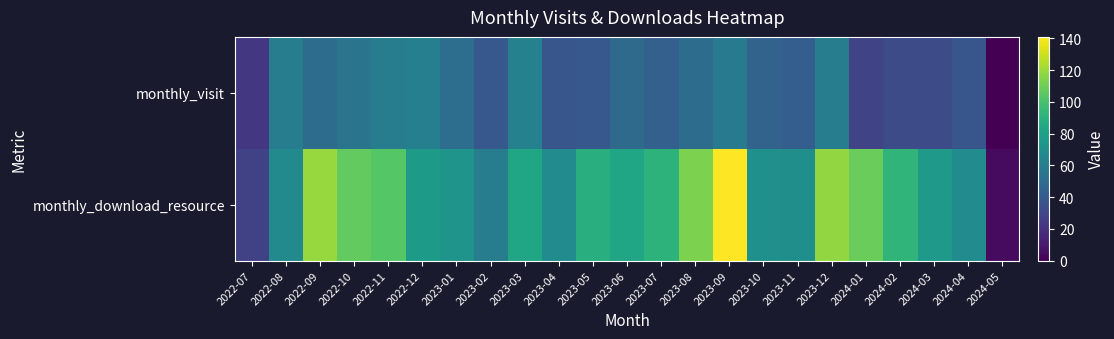

Rank the series by their maximum value, from lowest to highest.

monthly_visit, monthly_download_resource